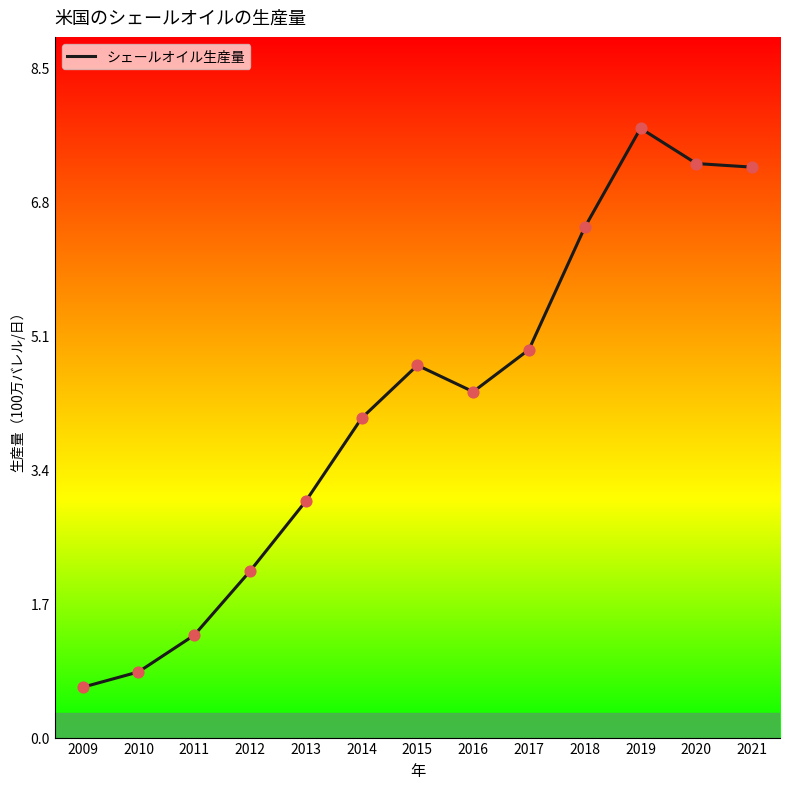

What is the change in value from 2009 to 2019?

+7.1